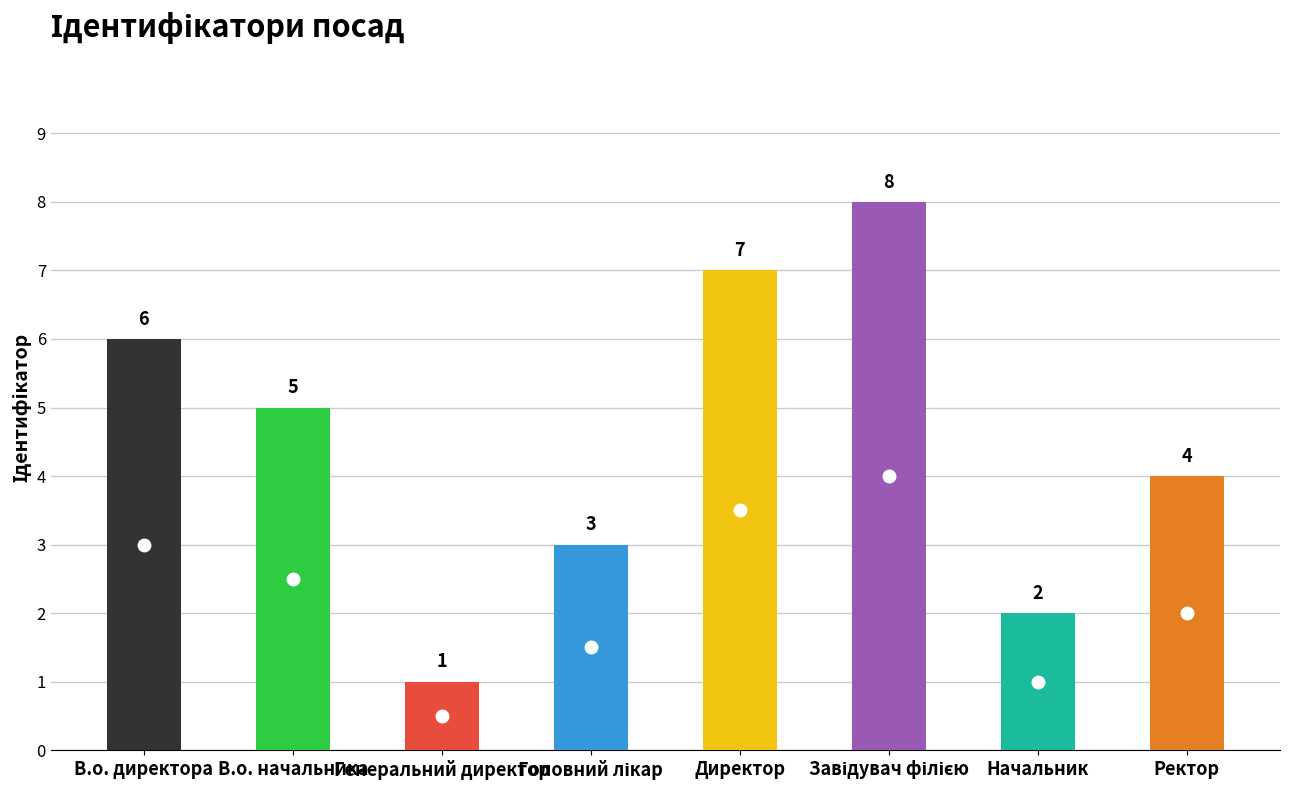

The value at Завідувач філією is 4. True or false?

False